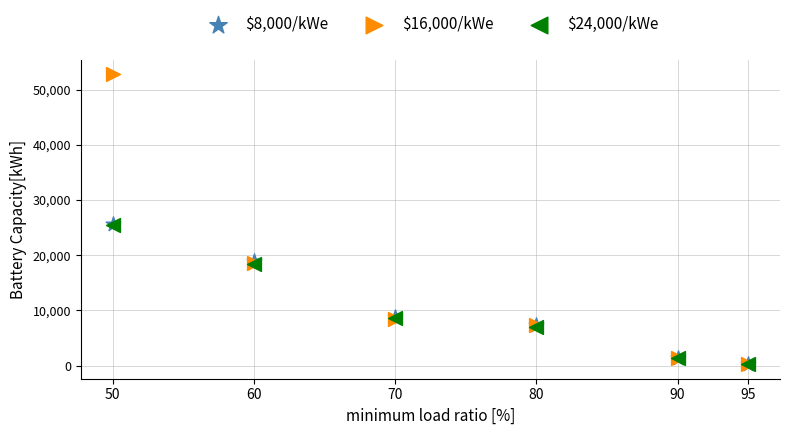

Which series has the widest spread of Y values?

$16,000/kWe